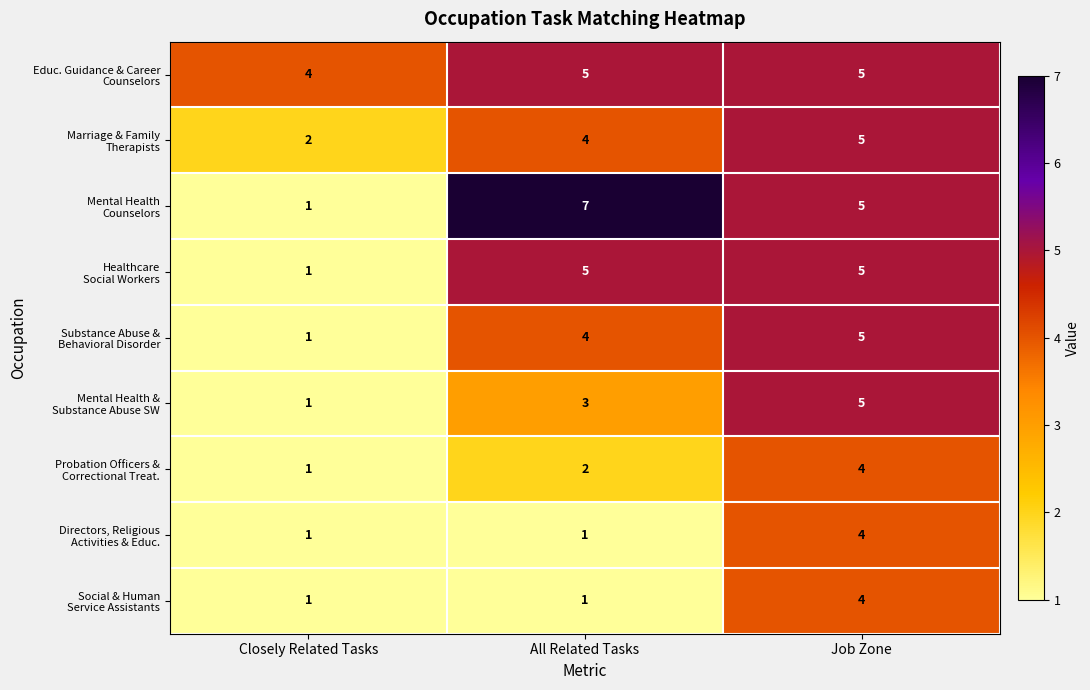

At which category does the chart reach its peak across all series?

All Related Tasks